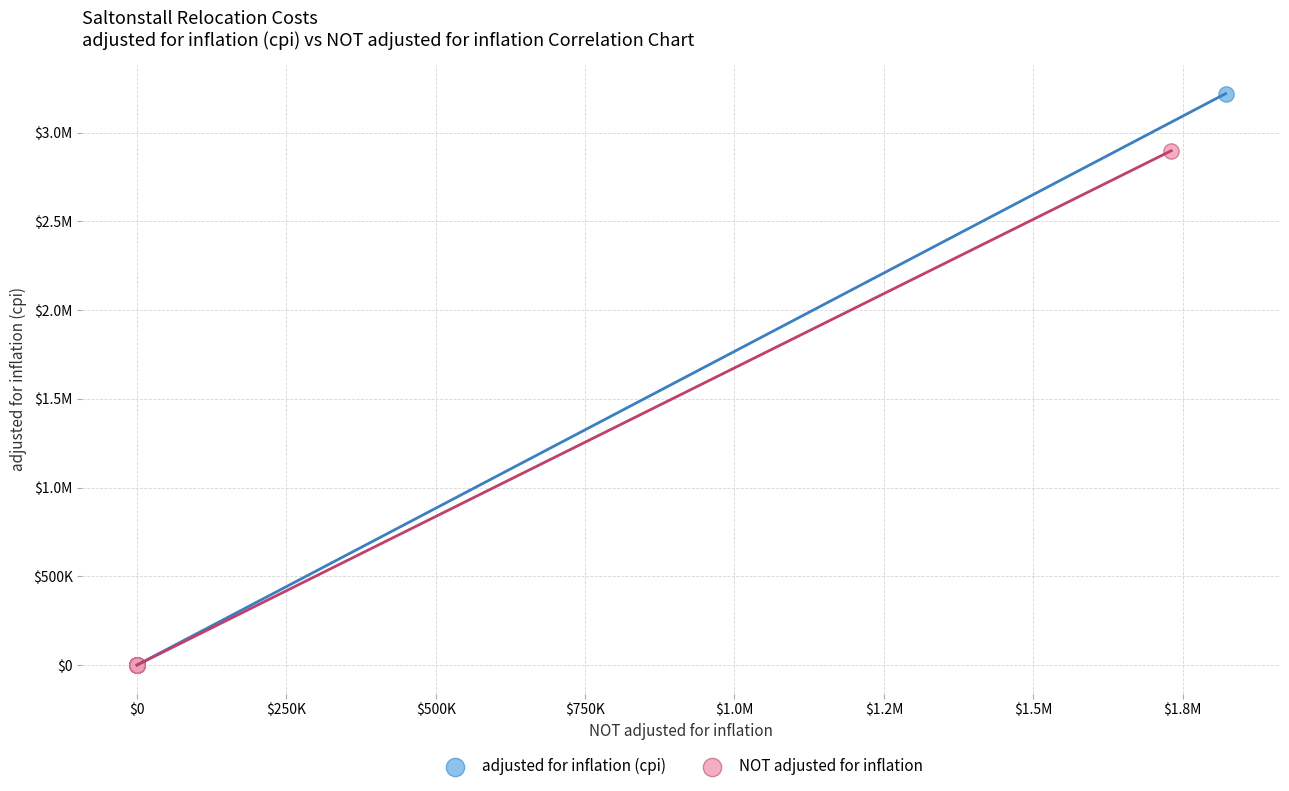

What are all the series names shown in the legend?

adjusted for inflation (cpi), NOT adjusted for inflation